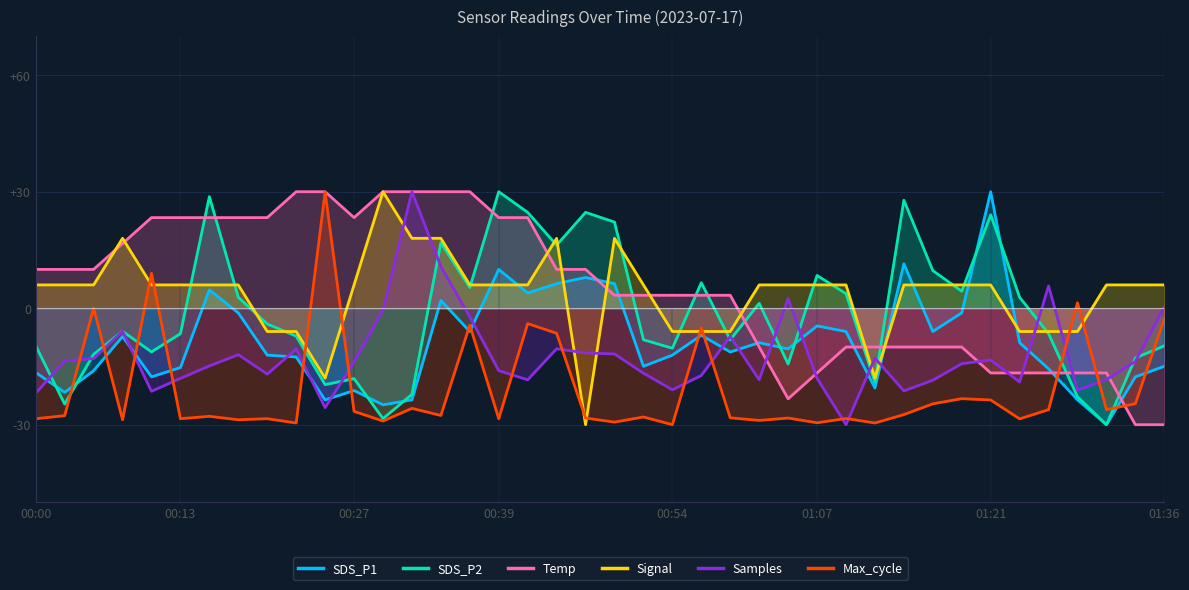

What is the maximum value for Max_cycle?

30.0